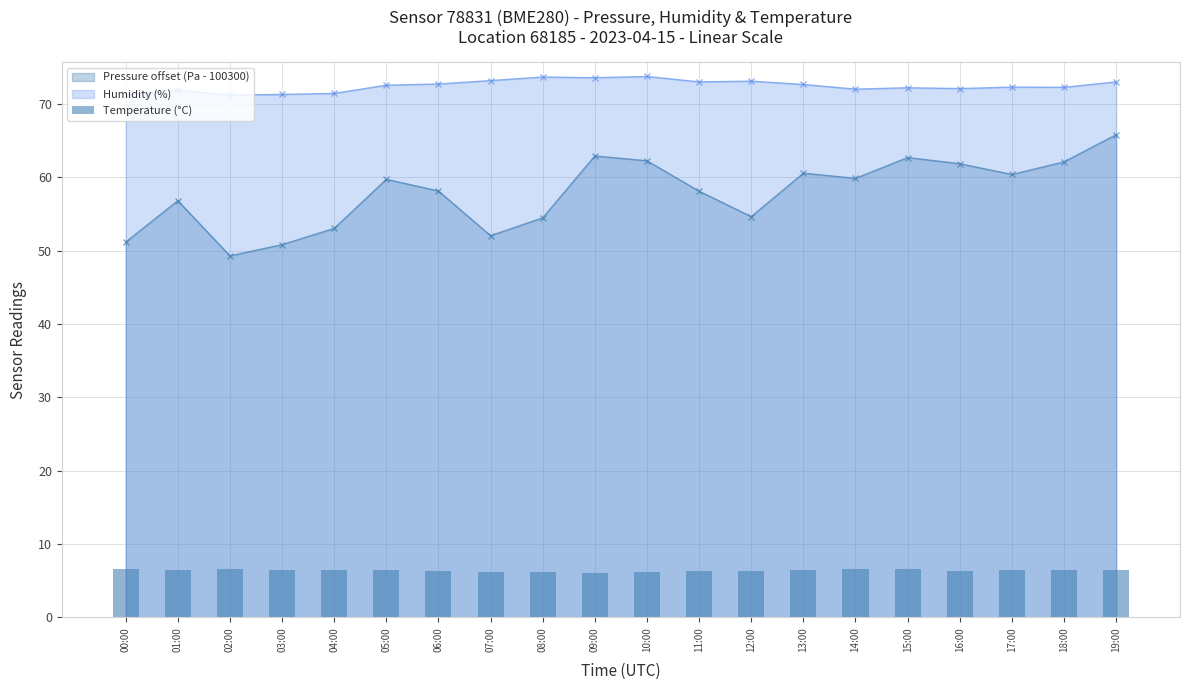

How many values are between 6 and 7?

20